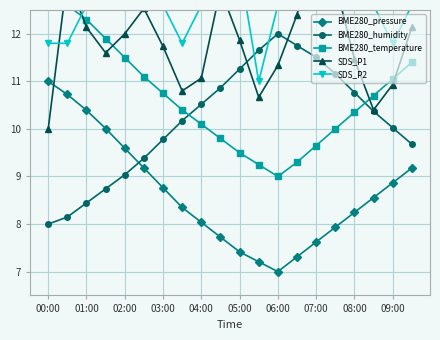

How many data points in SDS_P1 are less than 11?

5